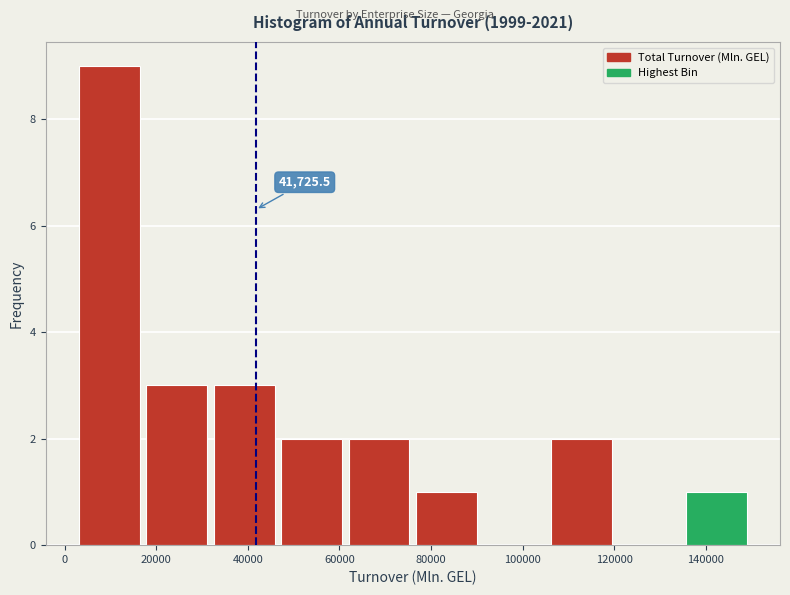

Which range on the x-axis has the tallest bar?

4000 to 18000